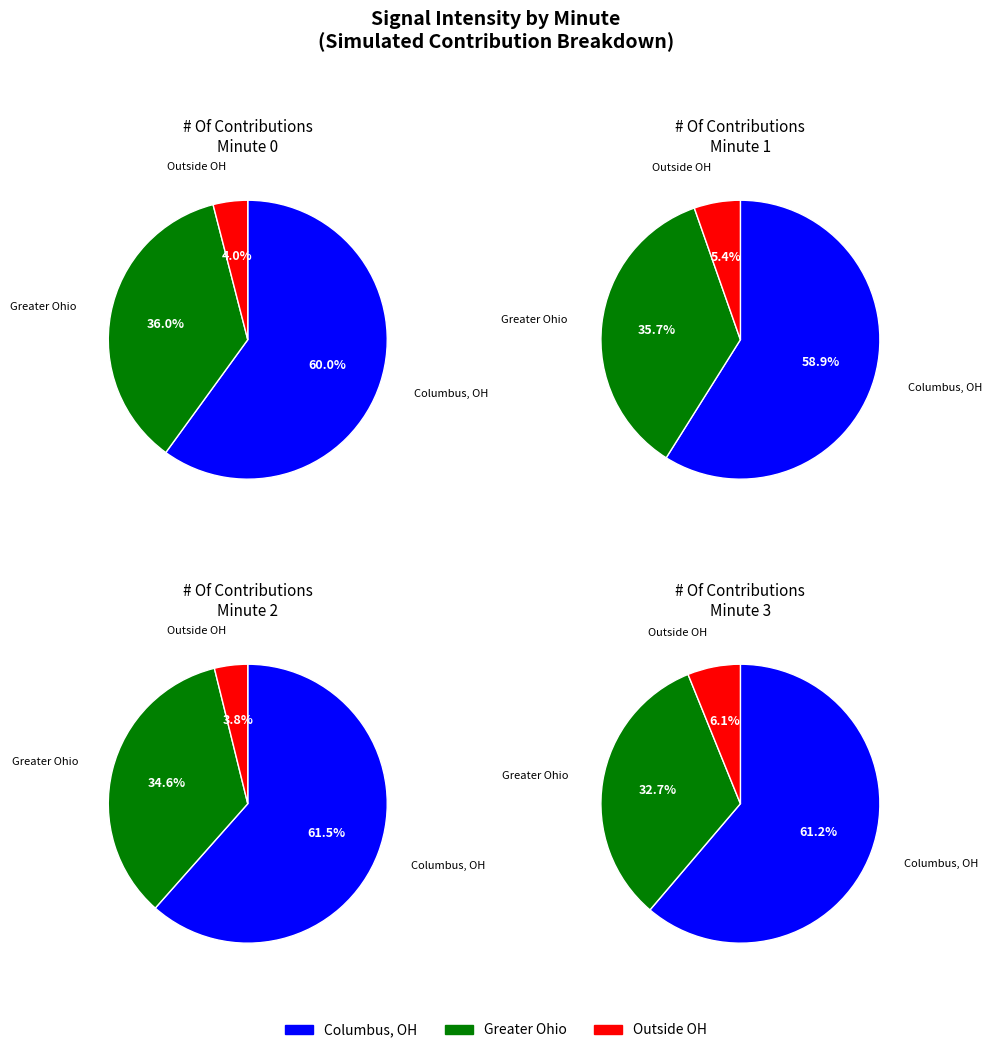

Between Minute 2 and Minute 0, which is larger?

Minute 2